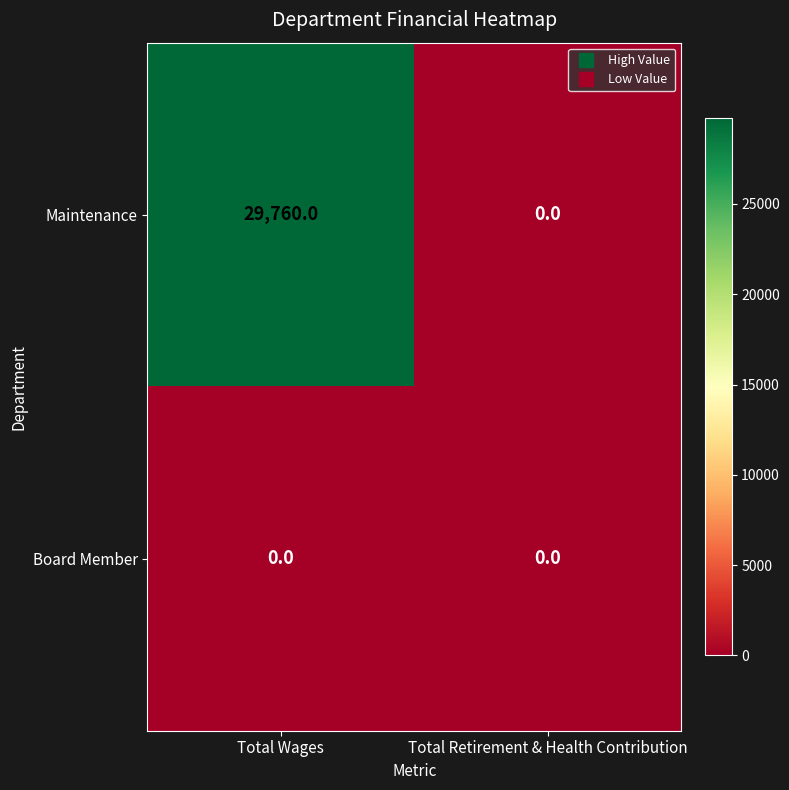

Which series has the largest total across all categories?

Maintenance